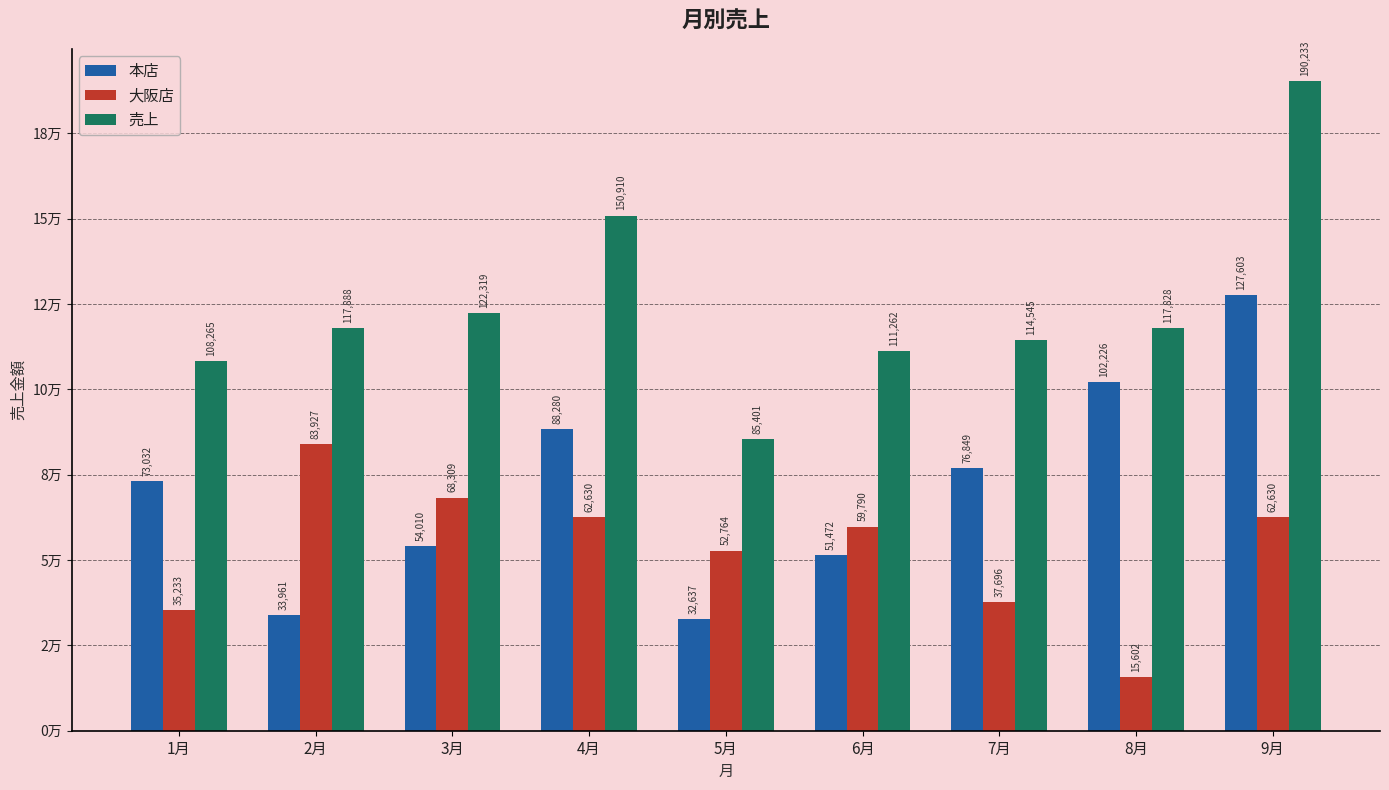

At which label does 売上 first exceed 117828?

2月